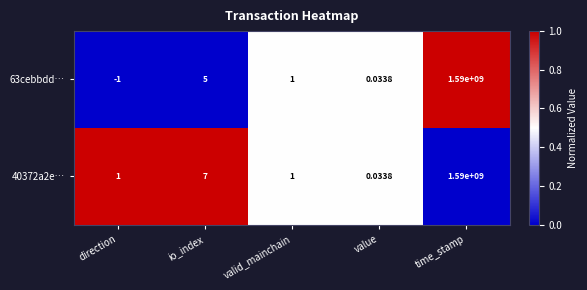

How many data points does each series have?

5